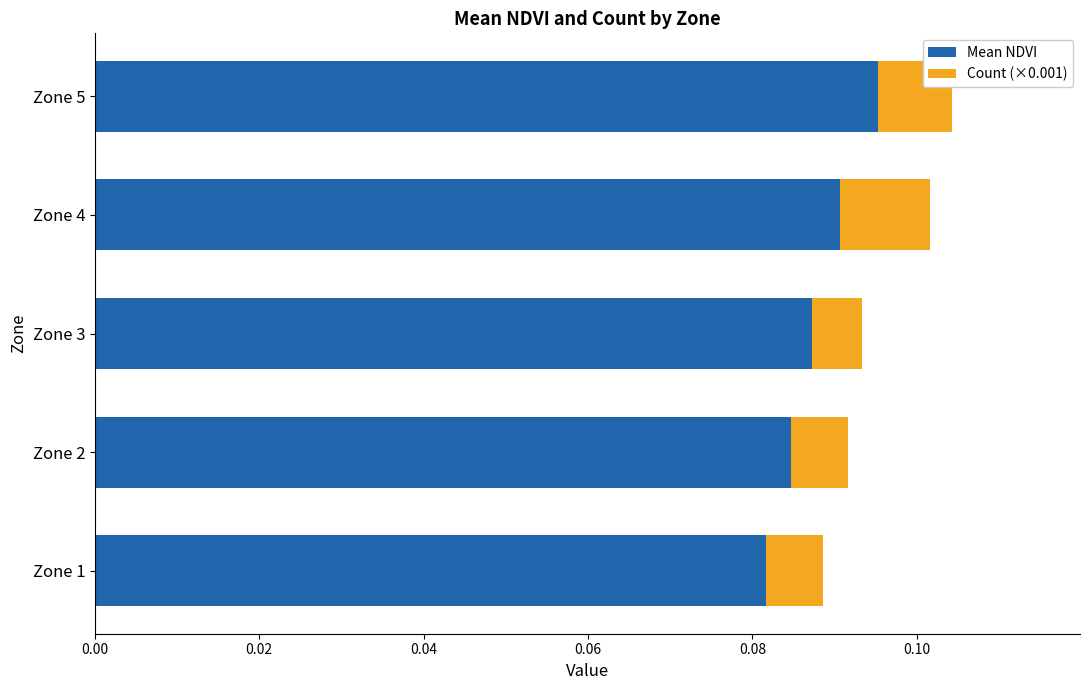

Which category has the highest value in the Mean NDVI series?

Zone 5